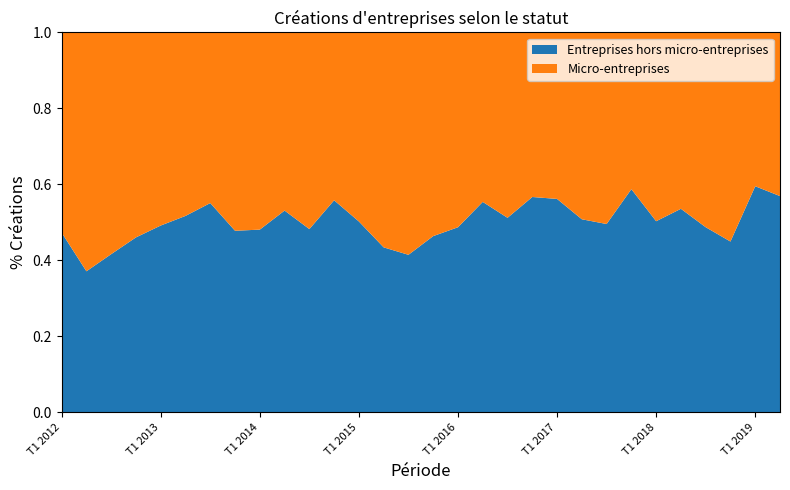

Reading left to right, extract all data points from this chart.

Entreprises hors micro-entreprises: T1 2012=211	T2 2012=176	T3 2012=172	T4 2012=175	T1 2013=239	T2 2013=212	T3 2013=184	T4 2013=195	T1 2014=228	T2 2014=239	T3 2014=178	T4 2014=211	T1 2015=208	T2 2015=195	T3 2015=158	T4 2015=180	T1 2016=210	T2 2016=231	T3 2016=170	T4 2016=195	T1 2017=241	T2 2017=216	T3 2017=175	T4 2017=225	T1 2018=245	T2 2018=247	T3 2018=193	T4 2018=183	T1 2019=319	T2 2019=296
Micro-entreprises: T1 2012=235	T2 2012=298	T3 2012=241	T4 2012=205	T1 2013=247	T2 2013=198	T3 2013=150	T4 2013=213	T1 2014=246	T2 2014=211	T3 2014=191	T4 2014=167	T1 2015=206	T2 2015=254	T3 2015=223	T4 2015=208	T1 2016=221	T2 2016=186	T3 2016=162	T4 2016=149	T1 2017=188	T2 2017=209	T3 2017=178	T4 2017=158	T1 2018=242	T2 2018=214	T3 2018=203	T4 2018=224	T1 2019=217	T2 2019=224